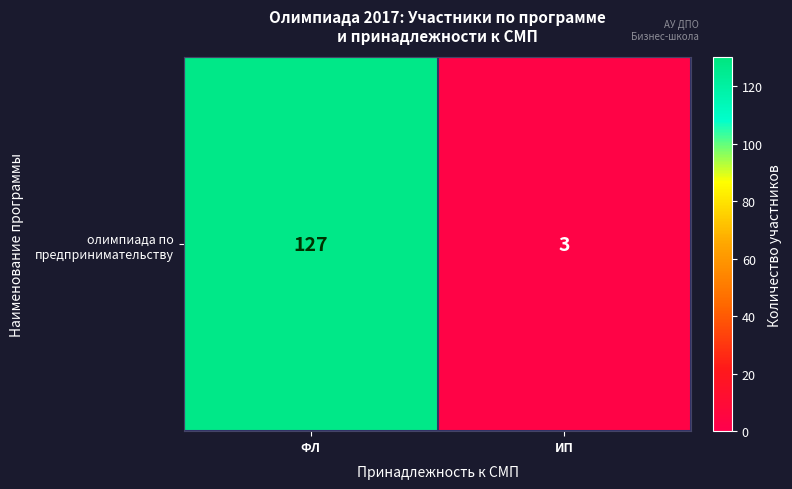

Between ФЛ and ИП, which is larger?

ФЛ